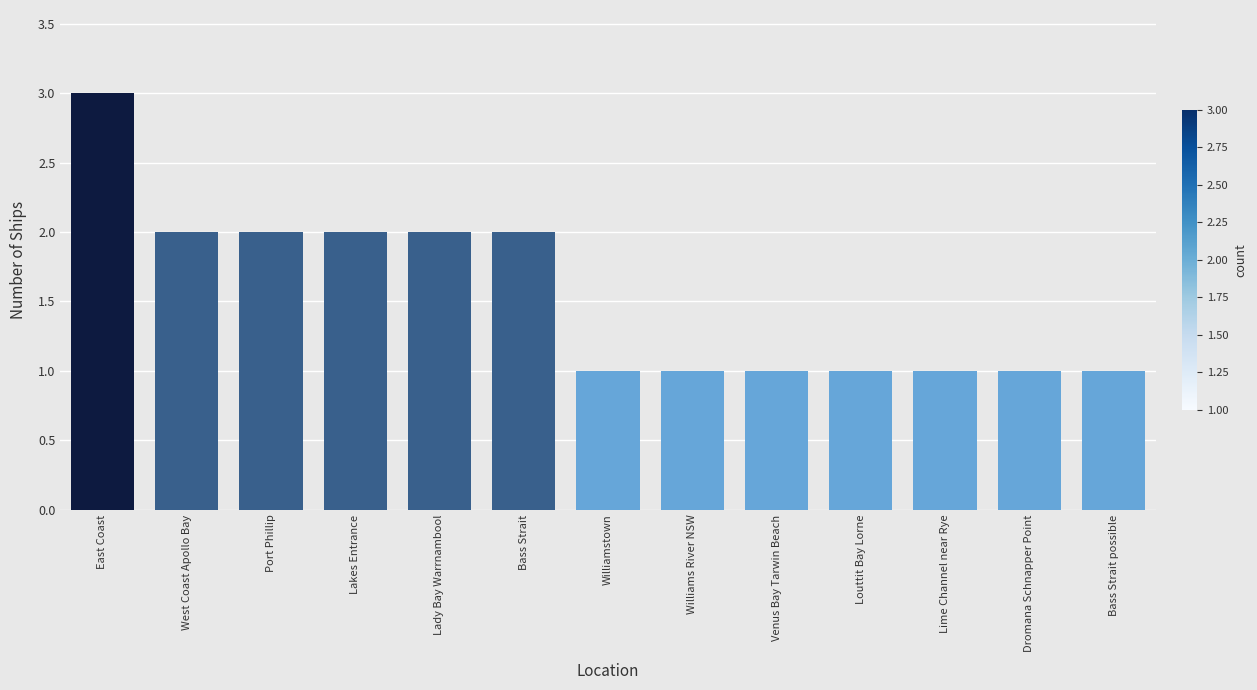

Reading left to right, list all the values displayed in this chart.

3	2	2	2	2	2	1	1	1	1	1	1	1